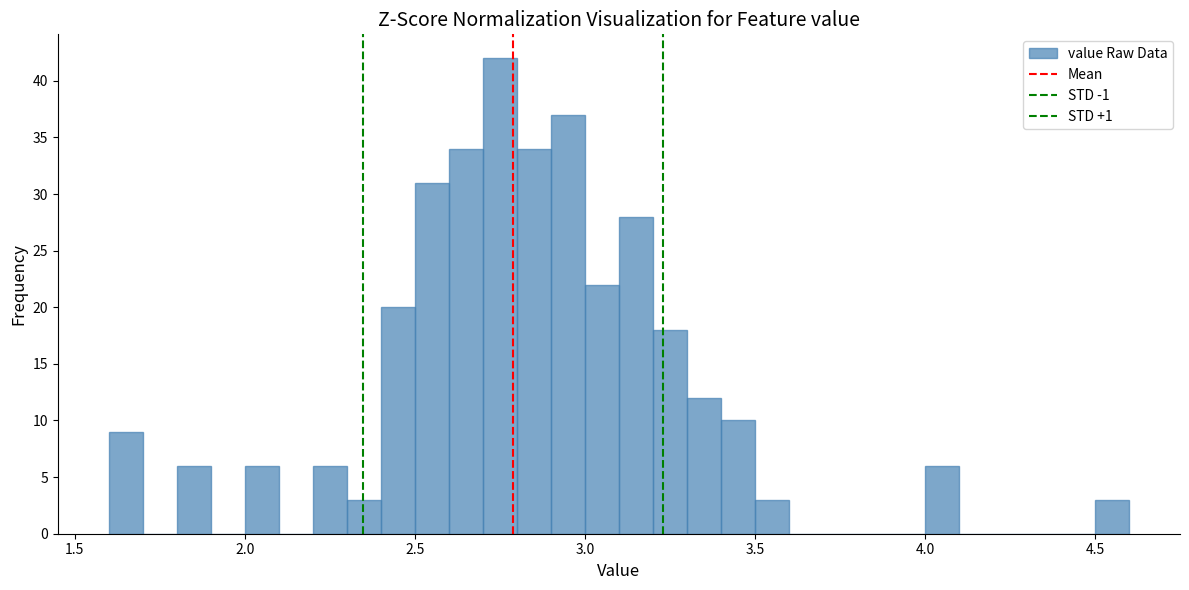

Read against the x-axis, roughly where is the centre of the tallest bar?

2.75